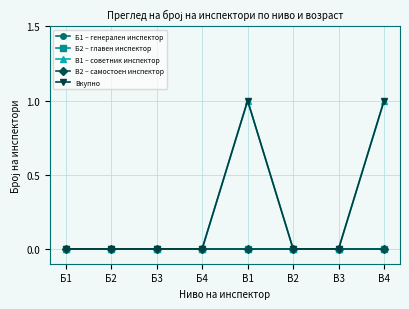

Which category has the highest value in the Вкупно series?

В1